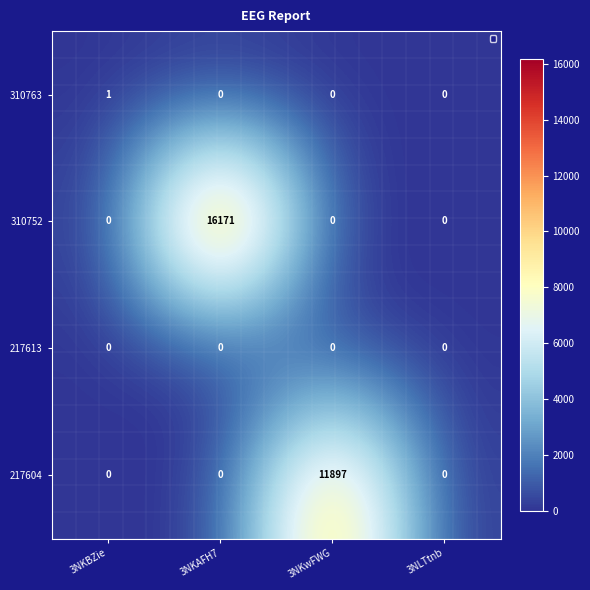

Reading left to right, what are all the values shown in this chart?

310763: 3NKBZie=1	3NKAFH7=0	3NKwFWG=0	3NLTtnb=0
310752: 3NKBZie=0	3NKAFH7=16171	3NKwFWG=0	3NLTtnb=0
217613: 3NKBZie=0	3NKAFH7=0	3NKwFWG=0	3NLTtnb=0
217604: 3NKBZie=0	3NKAFH7=0	3NKwFWG=11897	3NLTtnb=0